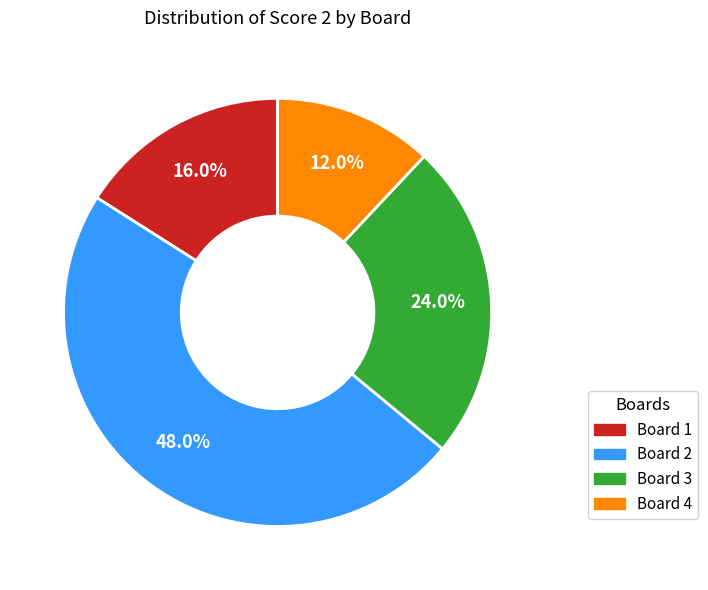

What percentage is the Board 1 slice, to the nearest percent?

16%